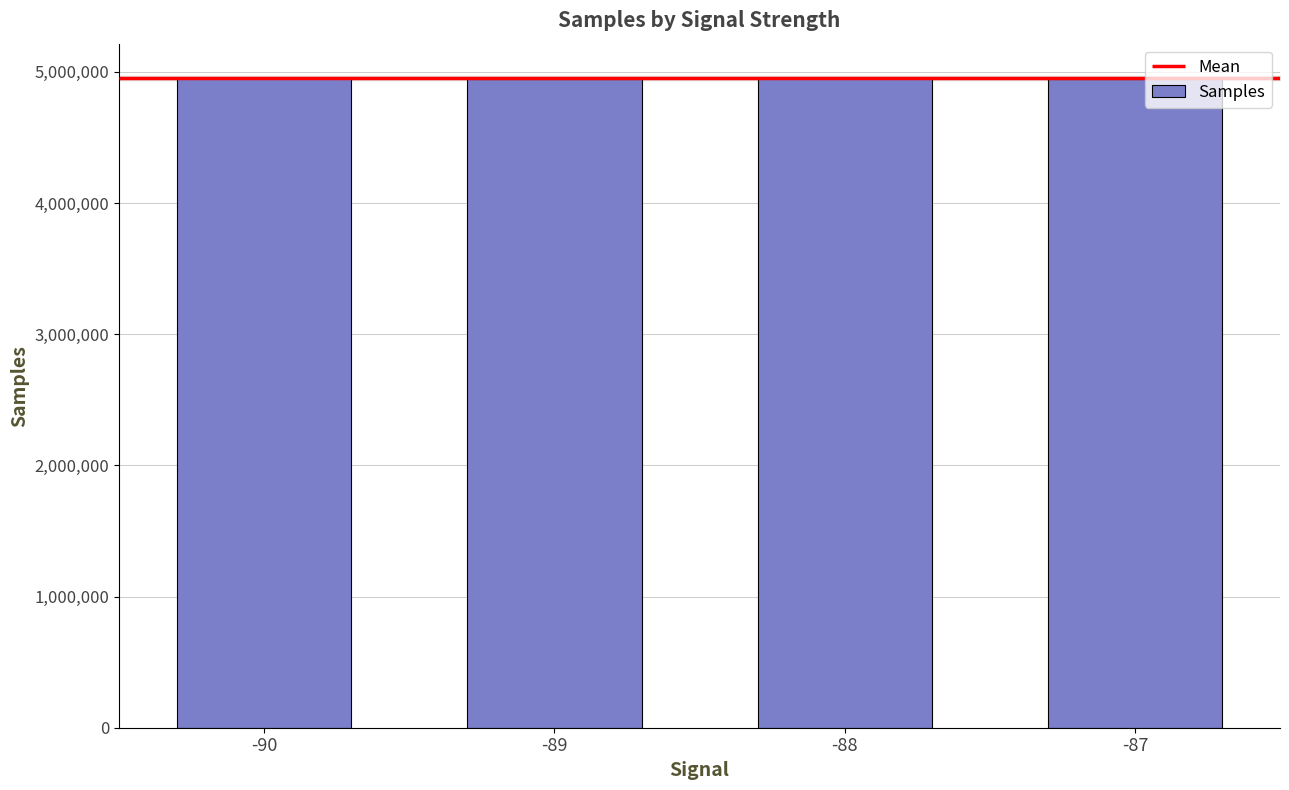

Which category has the lowest value across all series?

-87